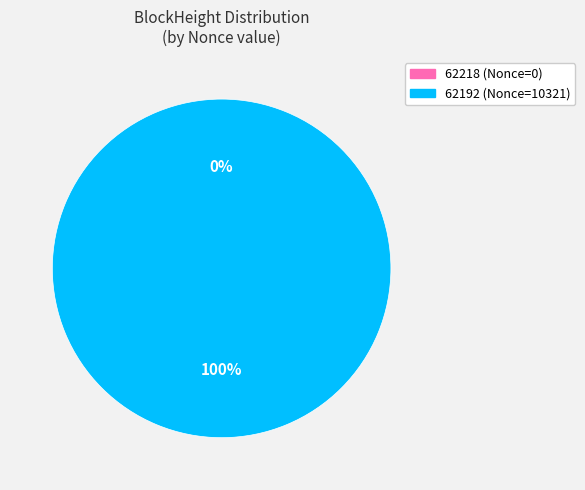

What is the change in value from 62218 to 62192?

+10321